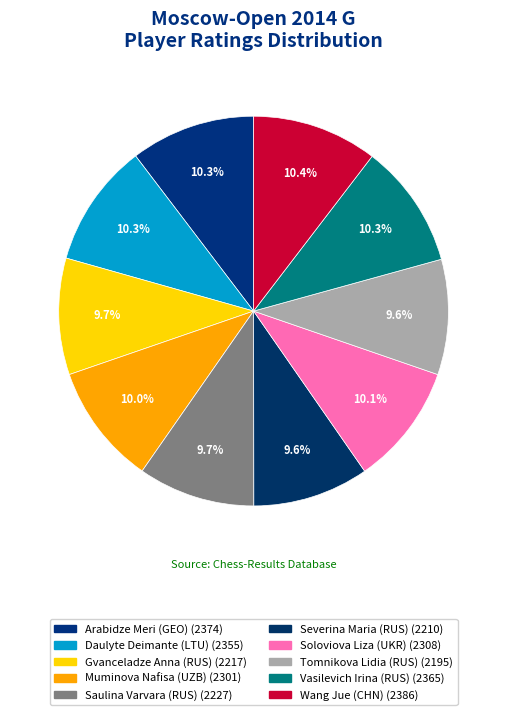

What is the change in value from Saulina Varvara (RUS) to Tomnikova Lidia (RUS)?

-32